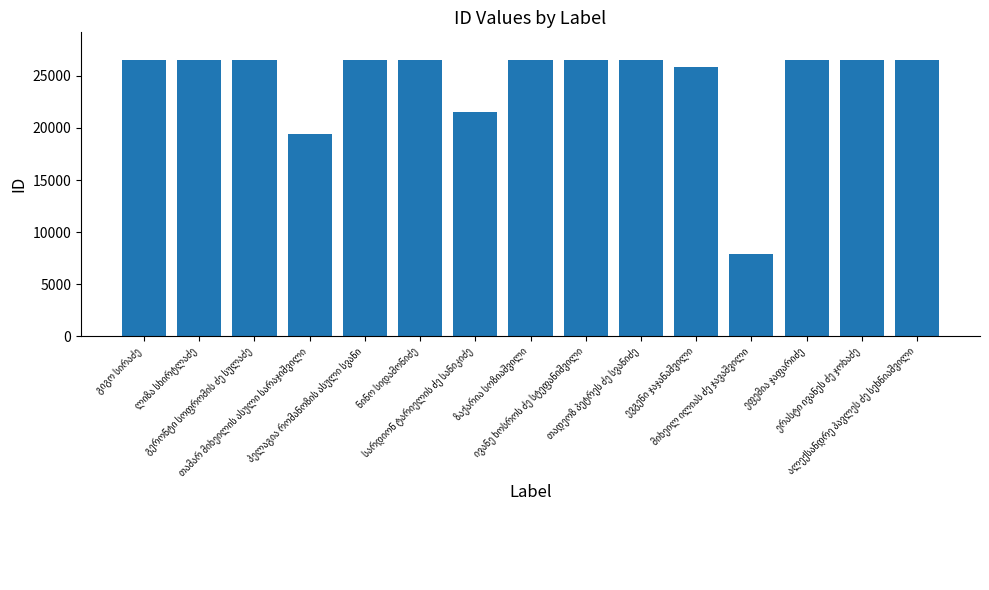

What is the average value?

24441